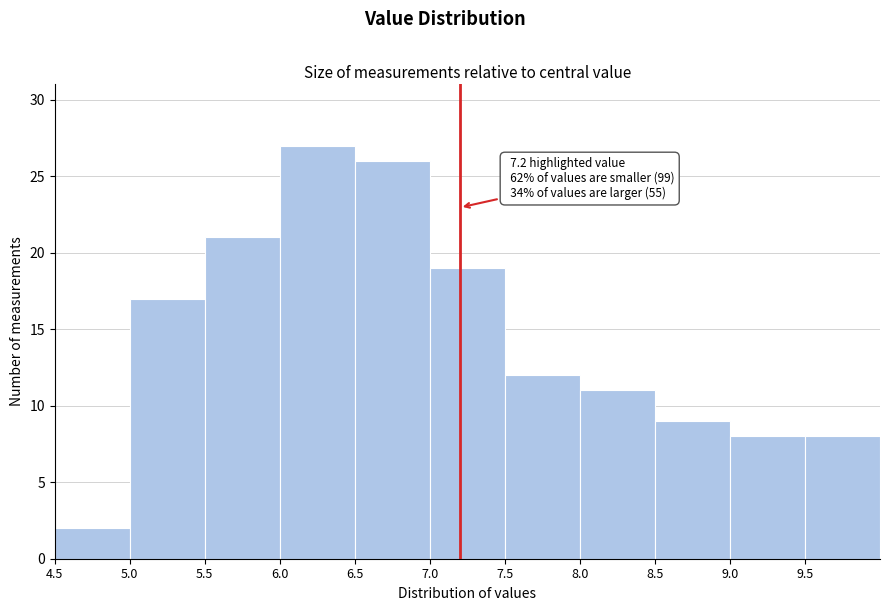

Which range on the x-axis has the tallest bar?

6.0 to 6.5